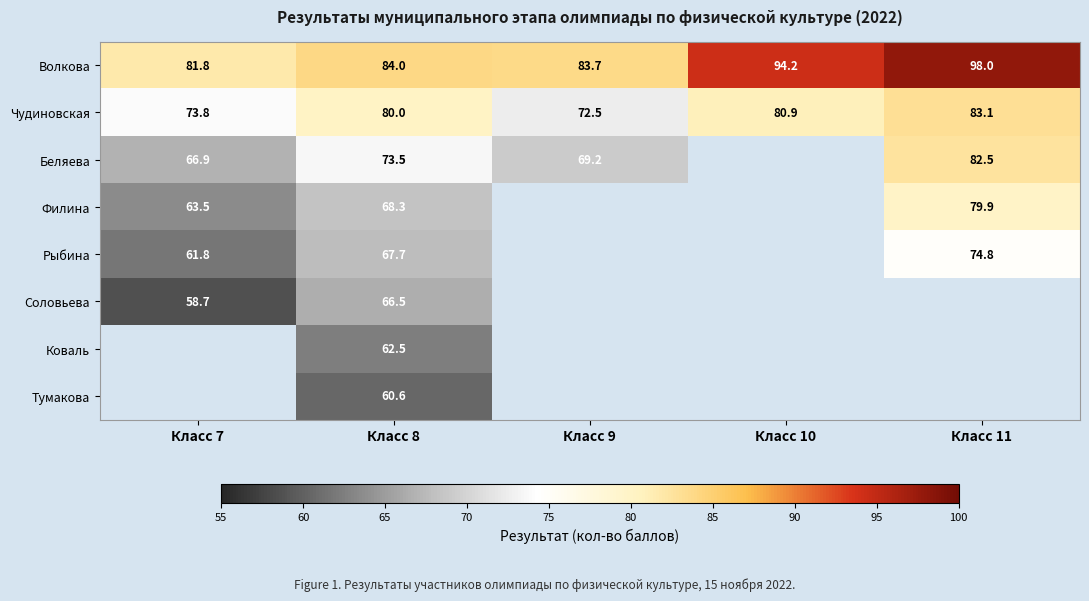

What is the minimum value shown in the chart?

58.7